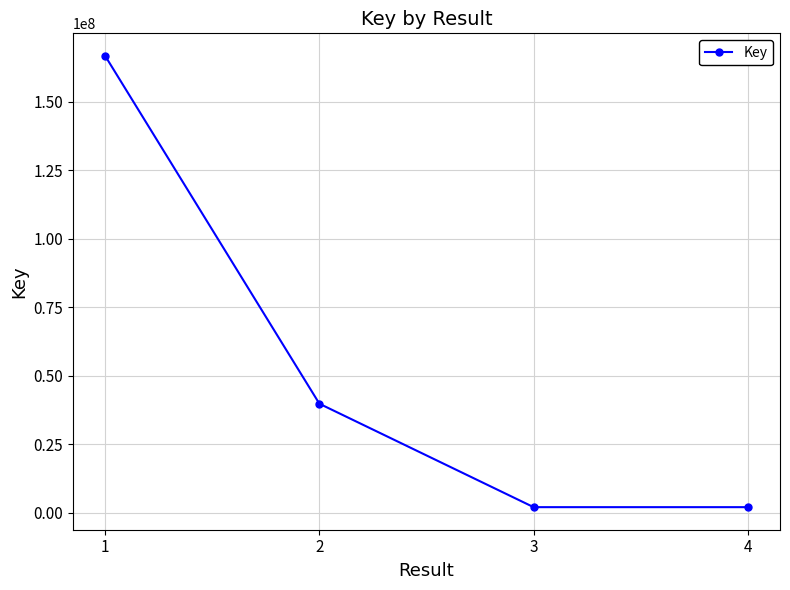

What is the sum of the values at 1 and 3?

168645367